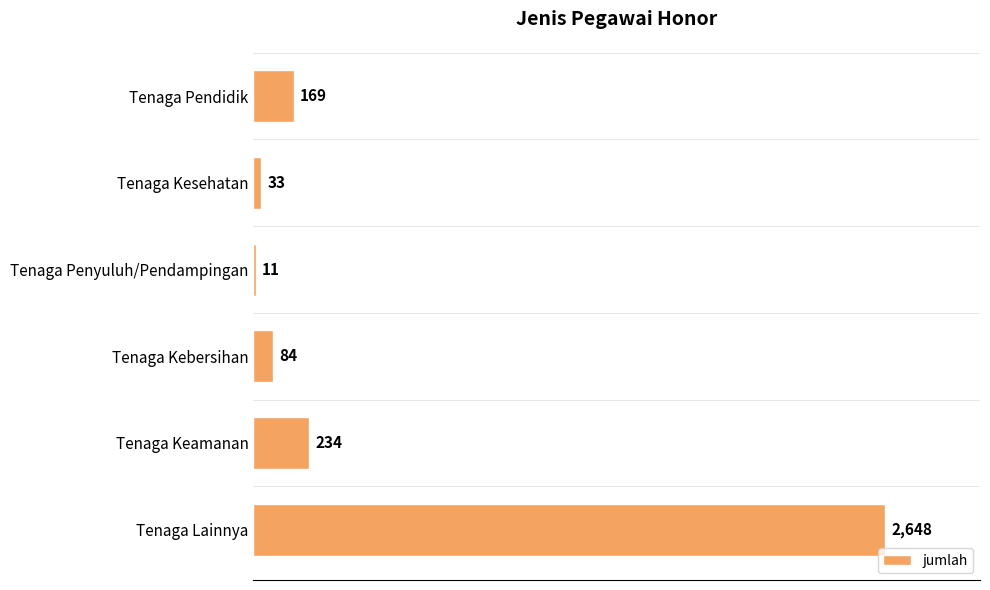

Reading top to bottom, what are all the values shown in this chart?

Tenaga Pendidik=169	Tenaga Kesehatan=33	Tenaga Penyuluh/Pendampingan=11	Tenaga Kebersihan=84	Tenaga Keamanan=234	Tenaga Lainnya=2648